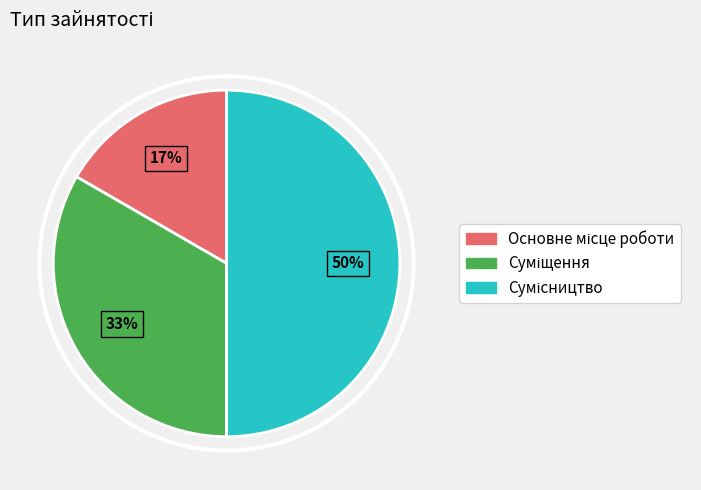

To the nearest percent, what is the difference between the largest and smallest slice percentages?

33%